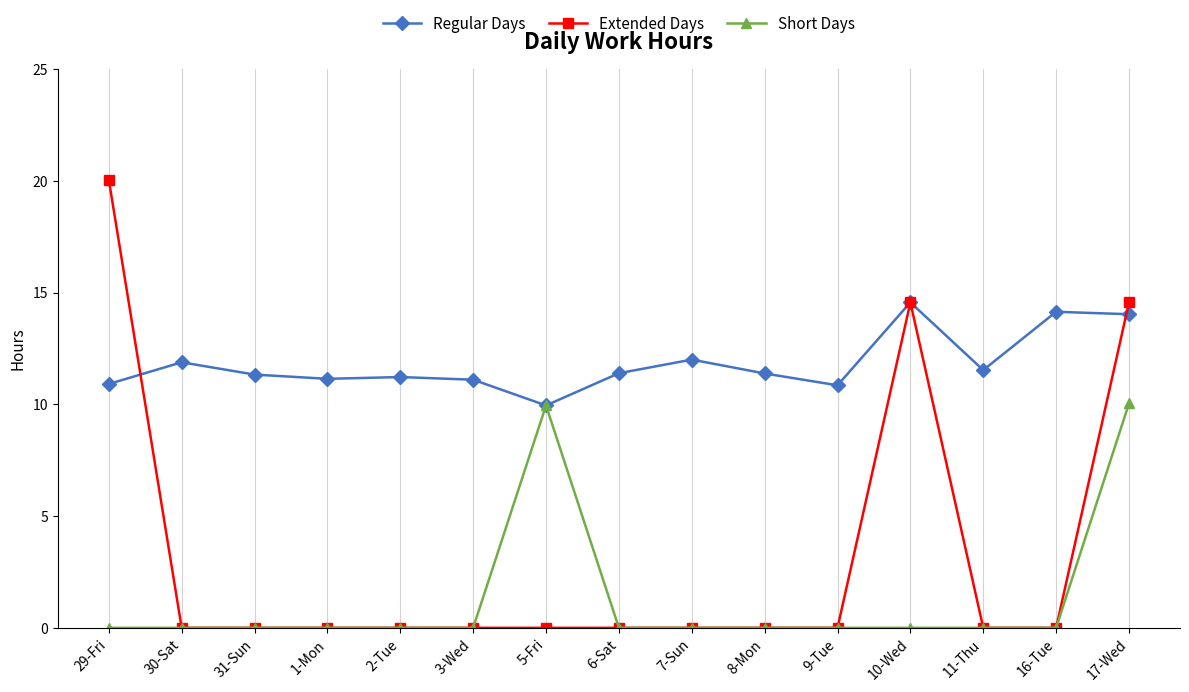

How many distinct data groups are displayed?

3